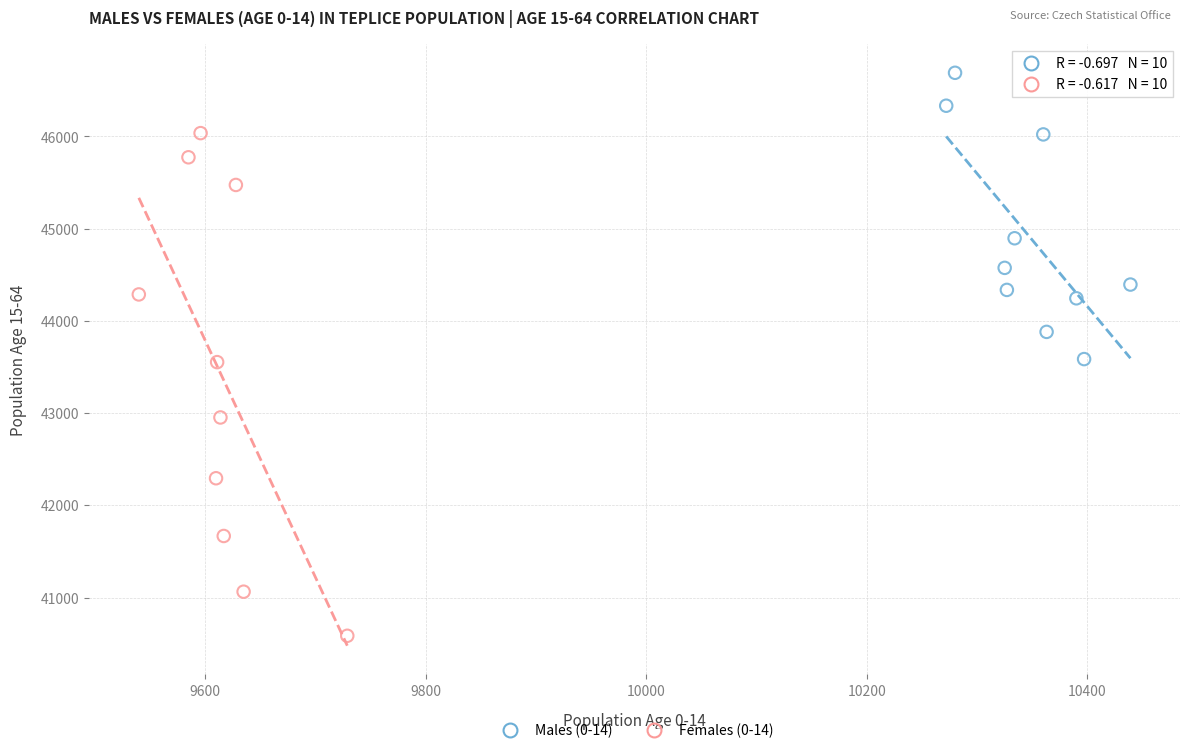

Which series reaches the maximum Y coordinate?

Males (0-14)